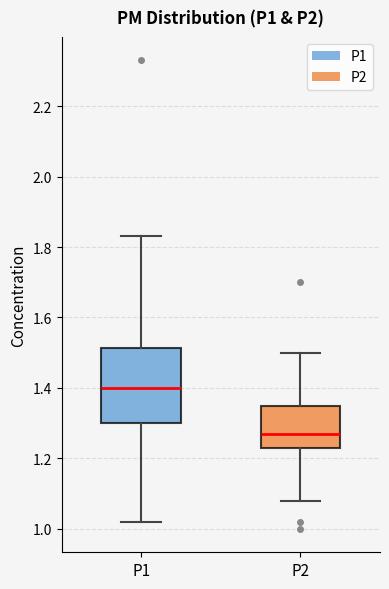

Reading left to right, read every box against the y-axis: the position of its median line, the range the box covers, and the ends of its whiskers. The values are not printed on the chart, so give them approximately, as read against the axis.

P1: median 1.40, box 1.30 to 1.52, whiskers 1.02 to 1.84
P2: median 1.28, box 1.24 to 1.36, whiskers 1.08 to 1.50